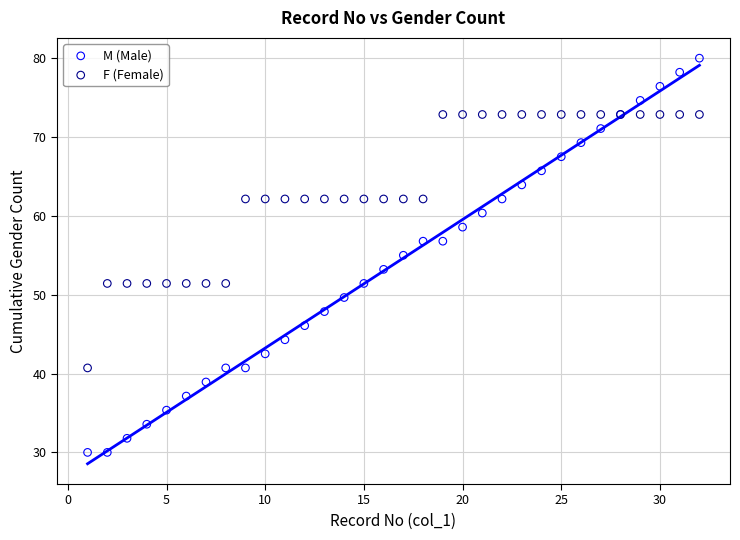

What is the X range (max minus min) for the scatter plot?

31.0